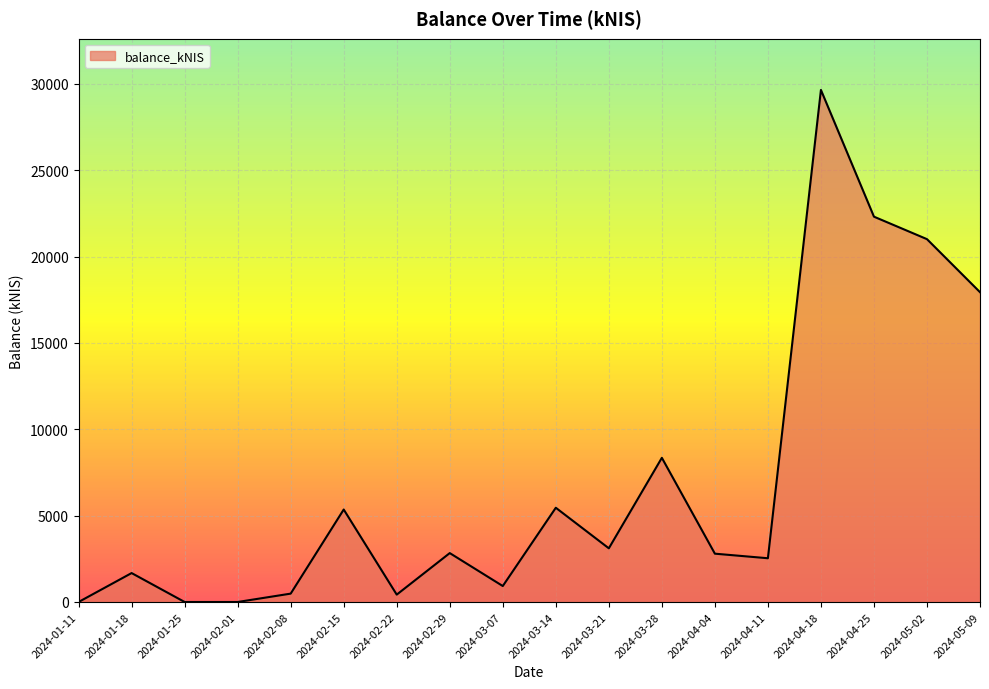

Which has a higher value, 2024-02-22 or 2024-02-29?

2024-02-29